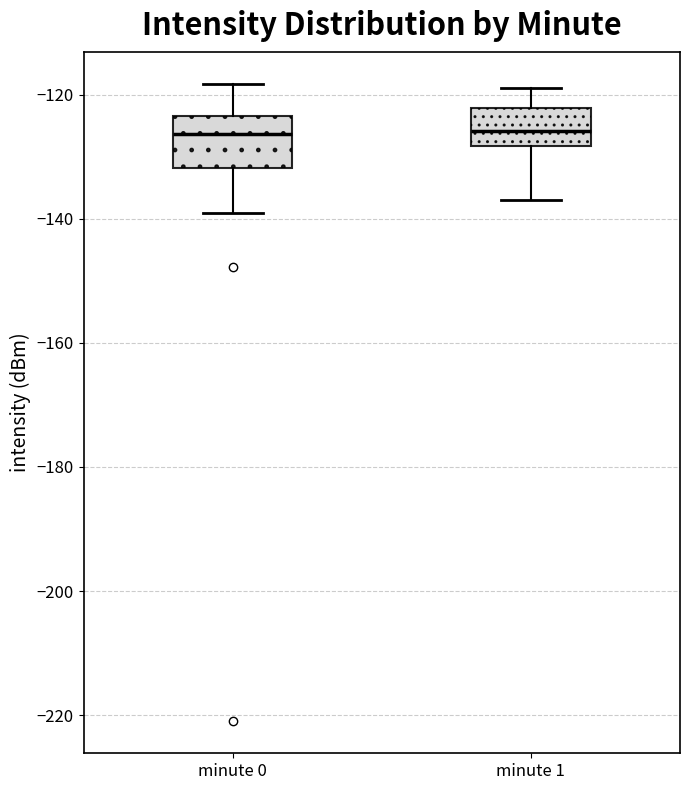

Reading left to right, transcribe this box plot: for each box, give where its median line is, the range the box spans, and where its two whiskers end, as read against the y-axis. The values are not printed on the chart, so give them approximately, as read against the axis.

minute 0: median -126, box -132 to -124, whiskers -140 to -118
minute 1: median -126, box -128 to -122, whiskers -138 to -118